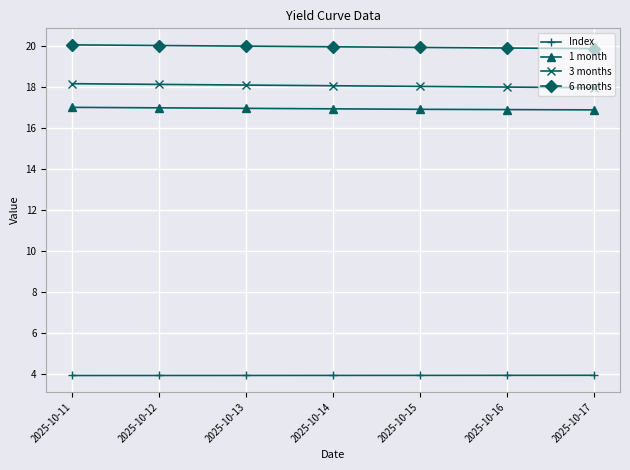

What is the average value of the 3 months series?

18.1